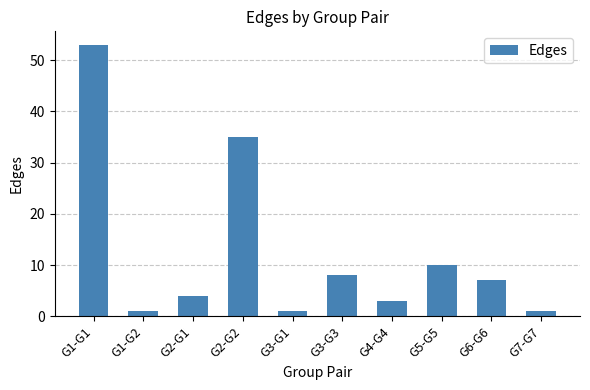

Reading left to right, extract all data points from this chart.

G1-G1=53	G1-G2=1	G2-G1=4	G2-G2=35	G3-G1=1	G3-G3=8	G4-G4=3	G5-G5=10	G6-G6=7	G7-G7=1